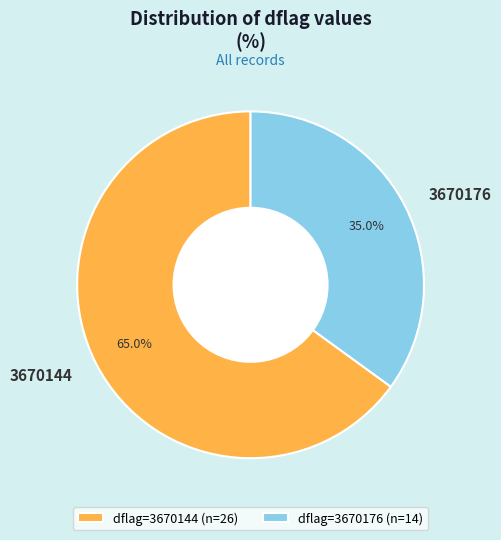

Which slice represents more than half of the pie?

dflag=3670144 (n=26)